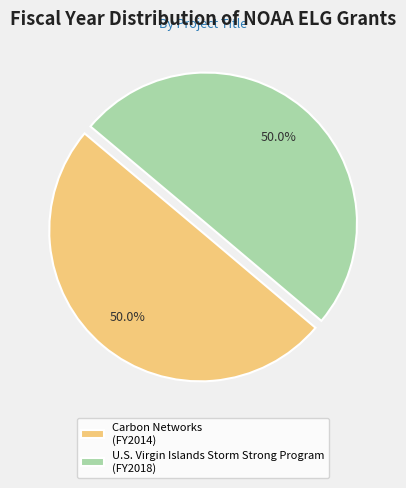

What is the ratio of the value at U.S. Virgin Islands Storm Strong Program to the value at Carbon Networks?

1.0